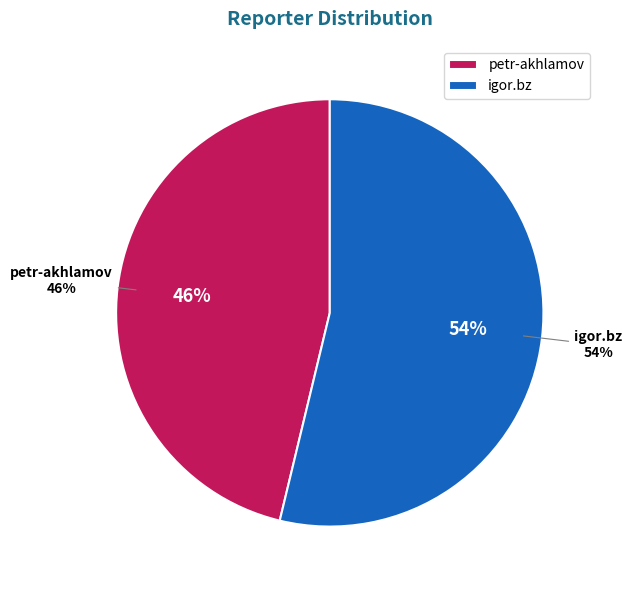

To the nearest percent, what is the difference between the petr-akhlamov and igor.bz slice percentages?

8%